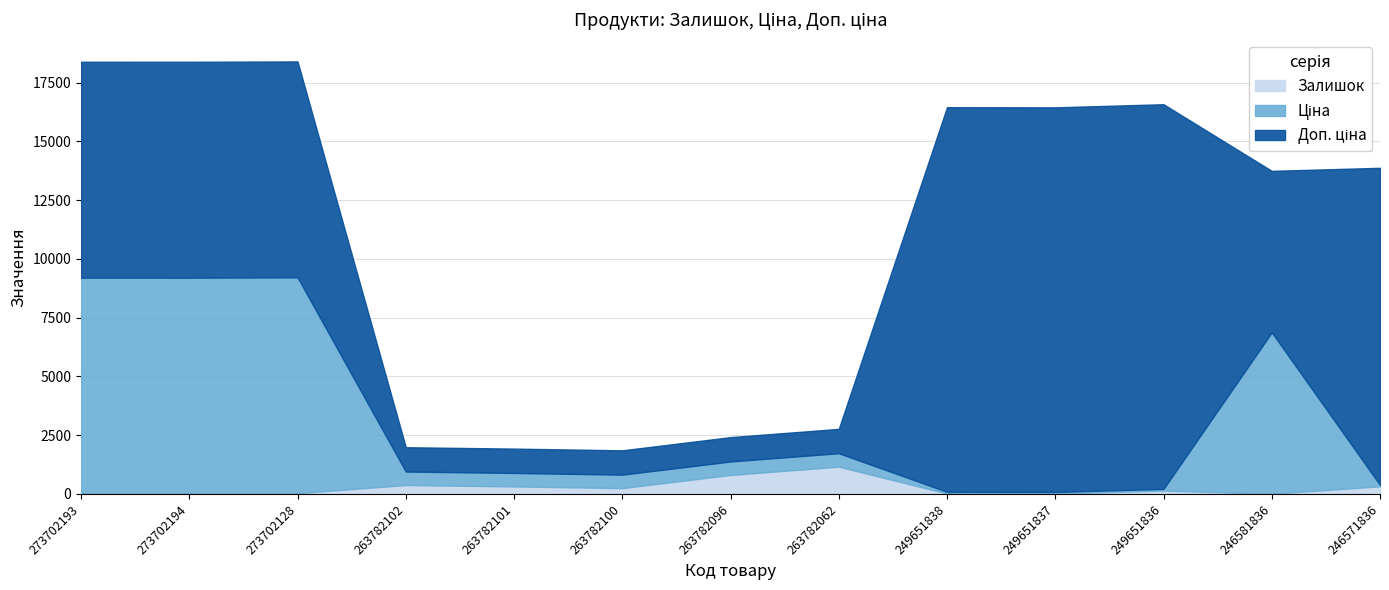

What are all the series names shown in the legend?

Залишок, Ціна, Доп. ціна